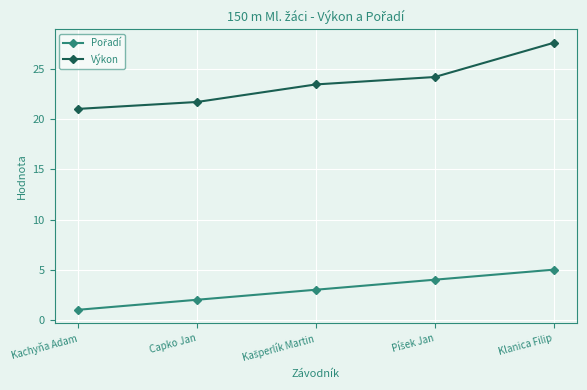

What is the spread (max minus min) of values at Kachyňa Adam?

20.0